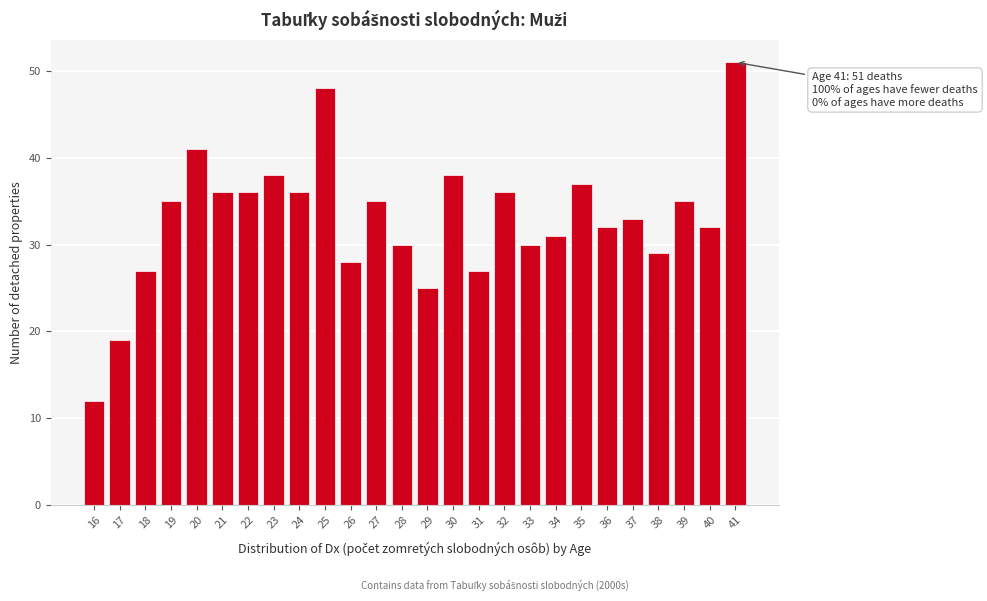

Reading left to right, extract all data points from this chart.

16=12	17=19	18=27	19=35	20=41	21=36	22=36	23=38	24=36	25=48	26=28	27=35	28=30	29=25	30=38	31=27	32=36	33=30	34=31	35=37	36=32	37=33	38=29	39=35	40=32	41=51